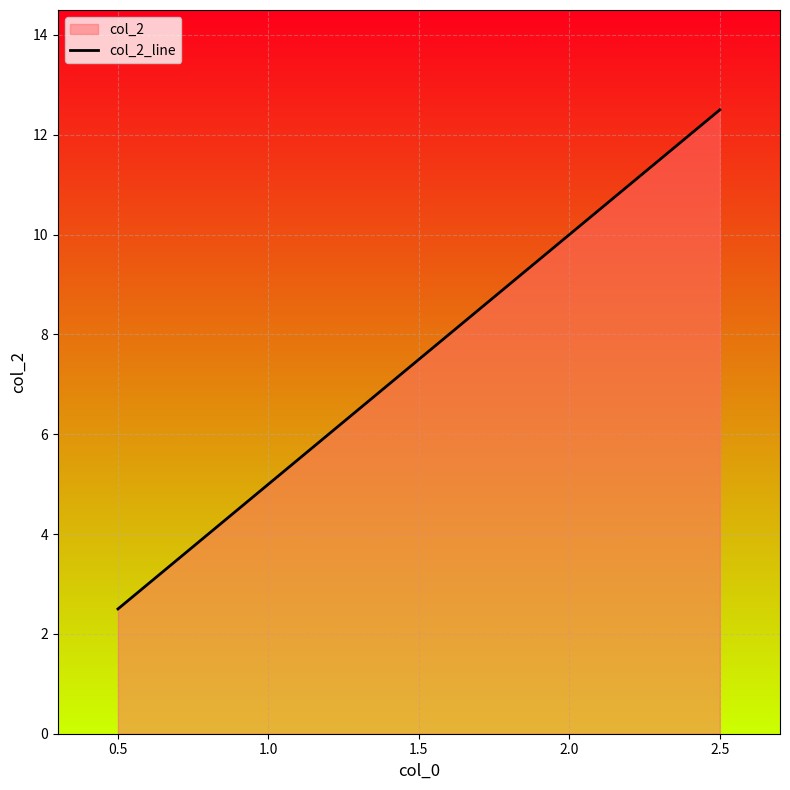

What is the change in value from 1.5 to 2.5?

+5.0